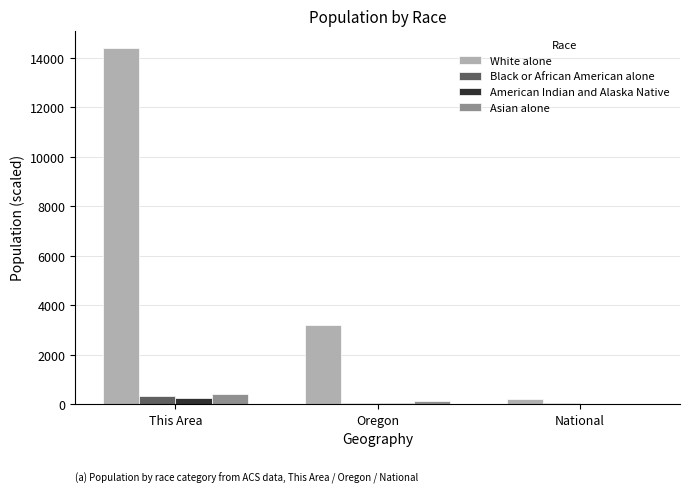

How many categories are shown in the chart?

3